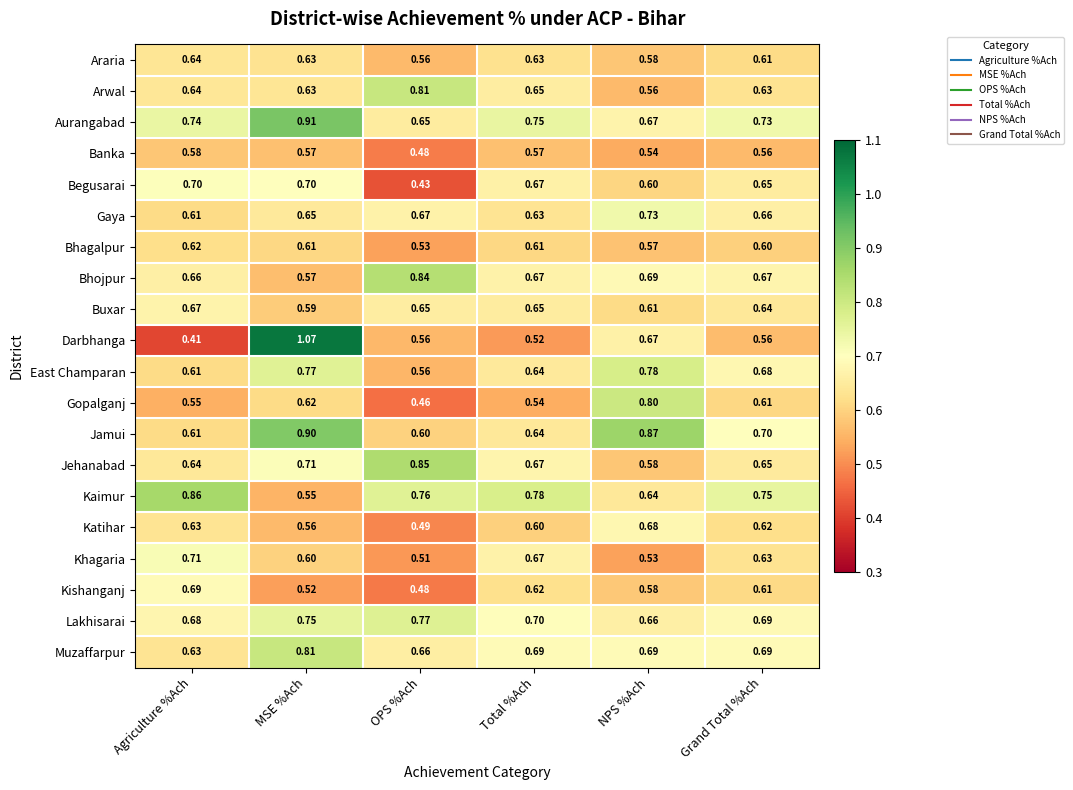

At which category is the sum across all series the highest?

MSE %Ach